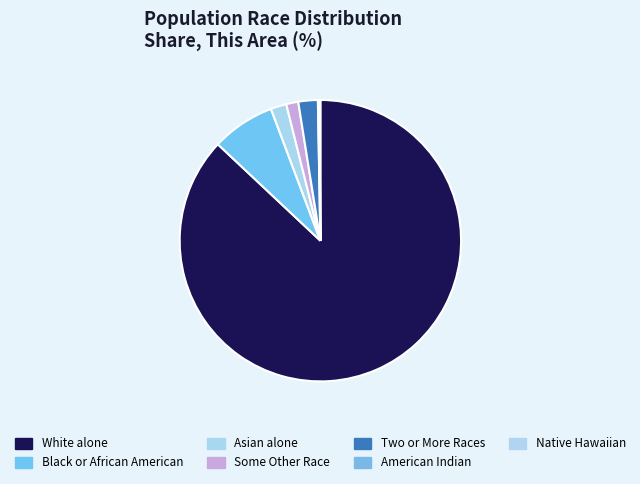

Which slice is the smallest?

Native Hawaiian and Other Pacific